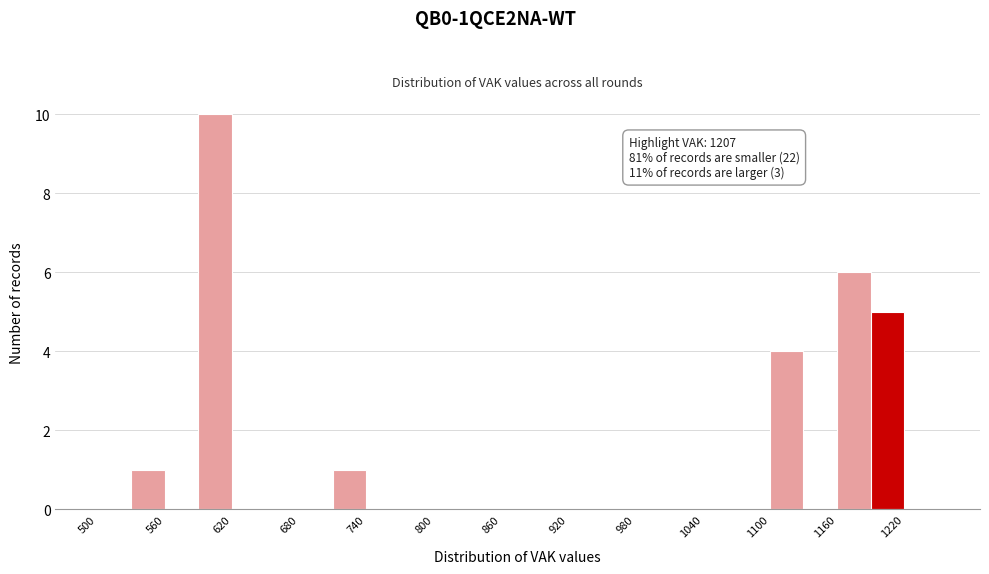

Around what value on the x-axis is the tallest bar? Give the approximate position of its centre, as read against the axis.

610